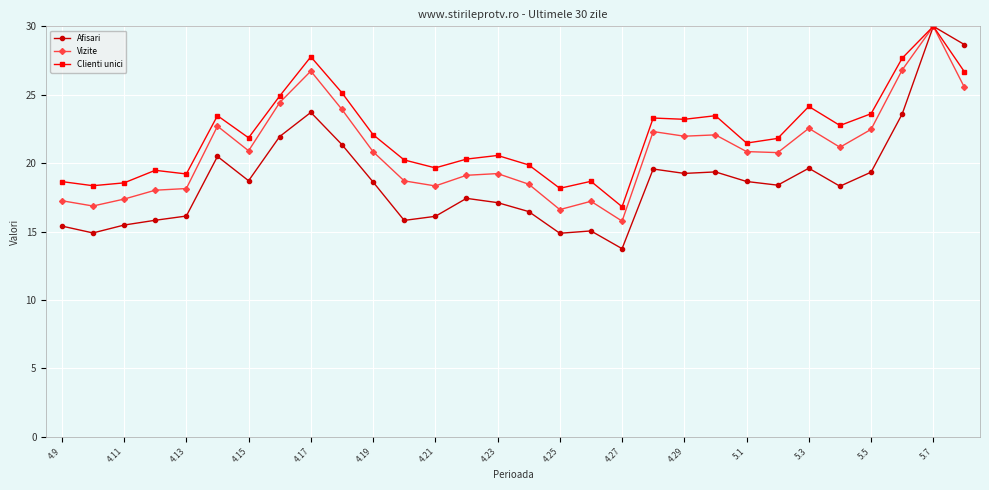

What is the value of the Afisari point at the 16th from the left?

16.5